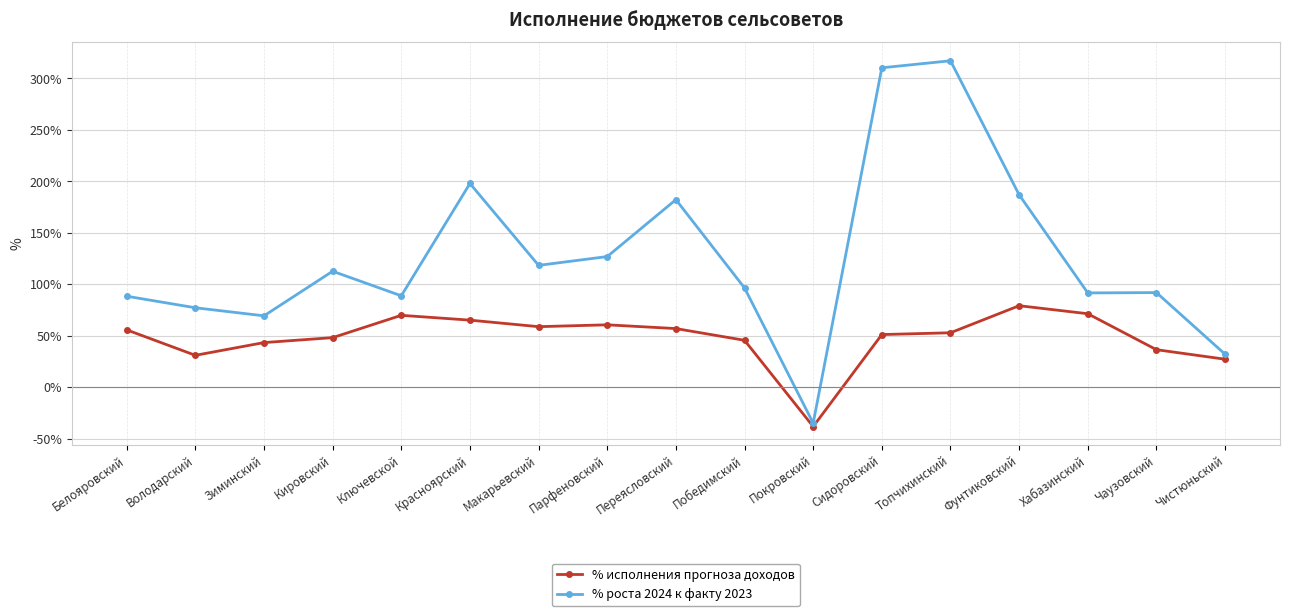

Which series changed the most between Парфеновский and Фунтиковский?

% роста 2024 к факту 2023